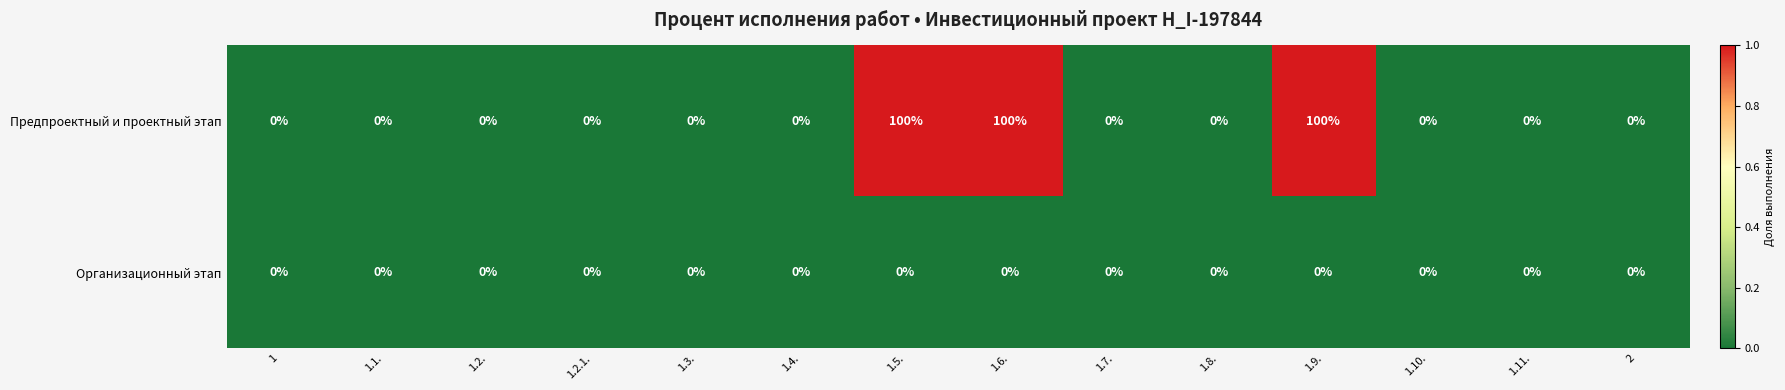

Rank the series by their average value, from highest to lowest.

Предпроектный и проектный этап, Организационный этап